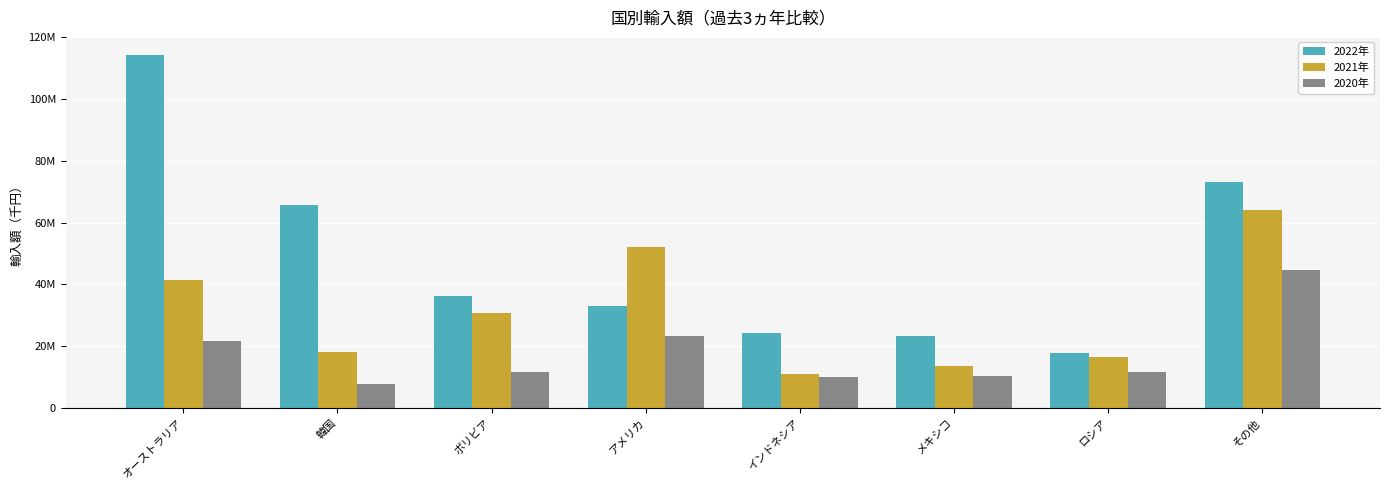

List the labels in order of 2021年 value, smallest first.

インドネシア, メキシコ, ロシア, 韓国, ボリビア, オーストラリア, アメリカ, その他